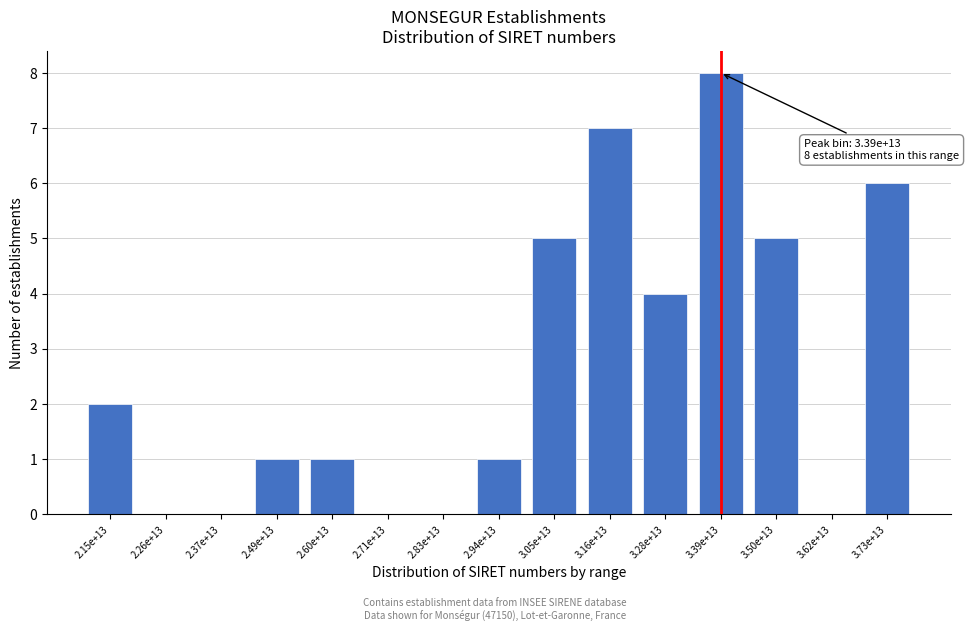

Reading left to right, extract all data points from this chart.

2.15e+13=2	2.26e+13=0	2.37e+13=0	2.49e+13=1	2.60e+13=1	2.71e+13=0	2.83e+13=0	2.94e+13=1	3.05e+13=5	3.16e+13=7	3.28e+13=4	3.39e+13=8	3.50e+13=5	3.62e+13=0	3.73e+13=6